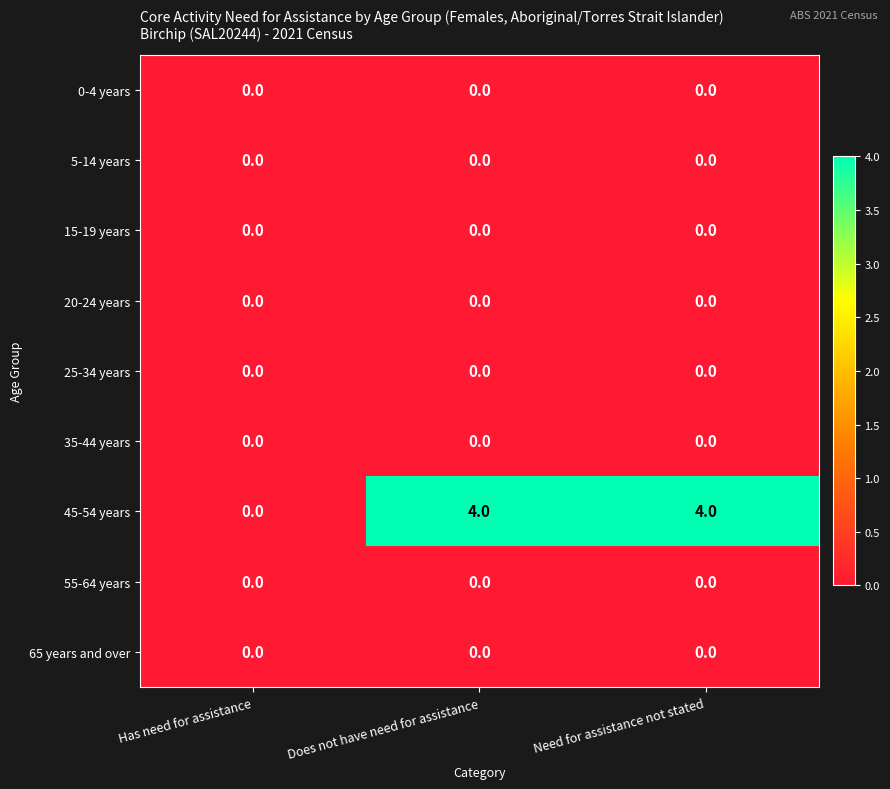

How many distinct data groups are displayed?

9